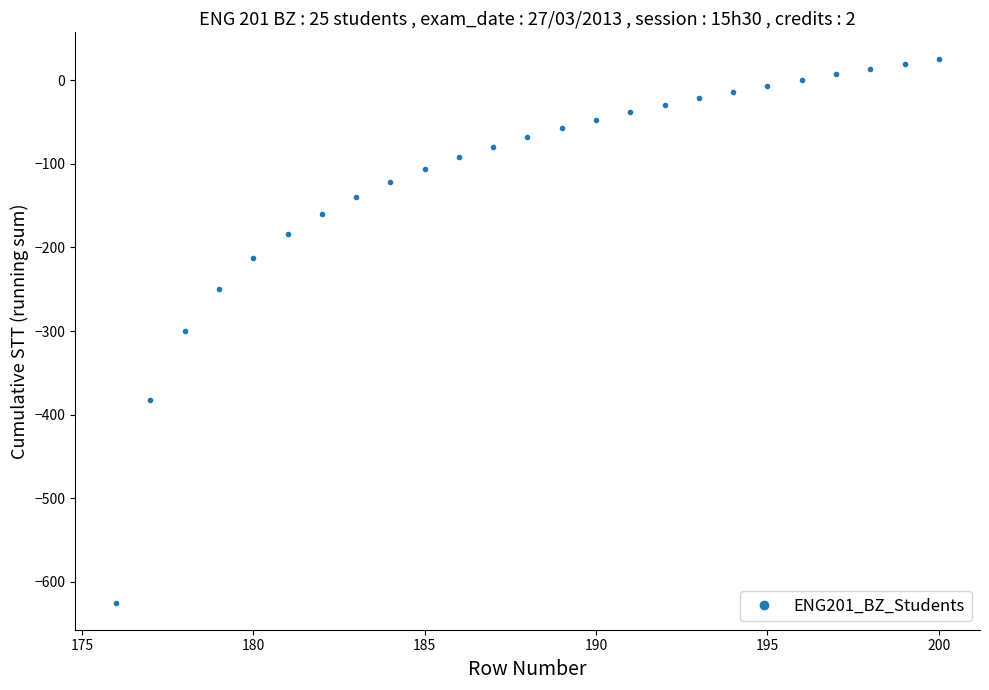

What is the value of the 16th point from the left?

-38.0